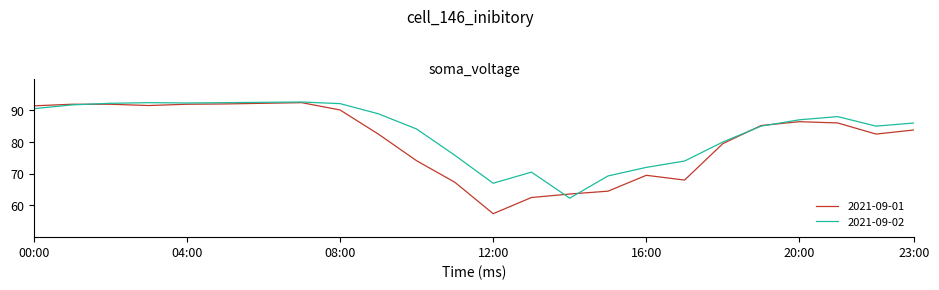

List the series in order of their overall mean, lowest first.

2021-09-01, 2021-09-02